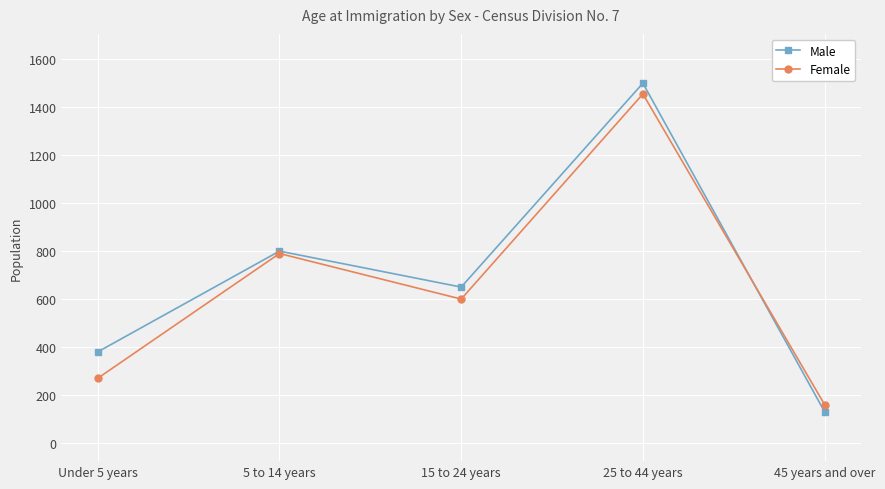

How many Male values are between 380 and 800?

3